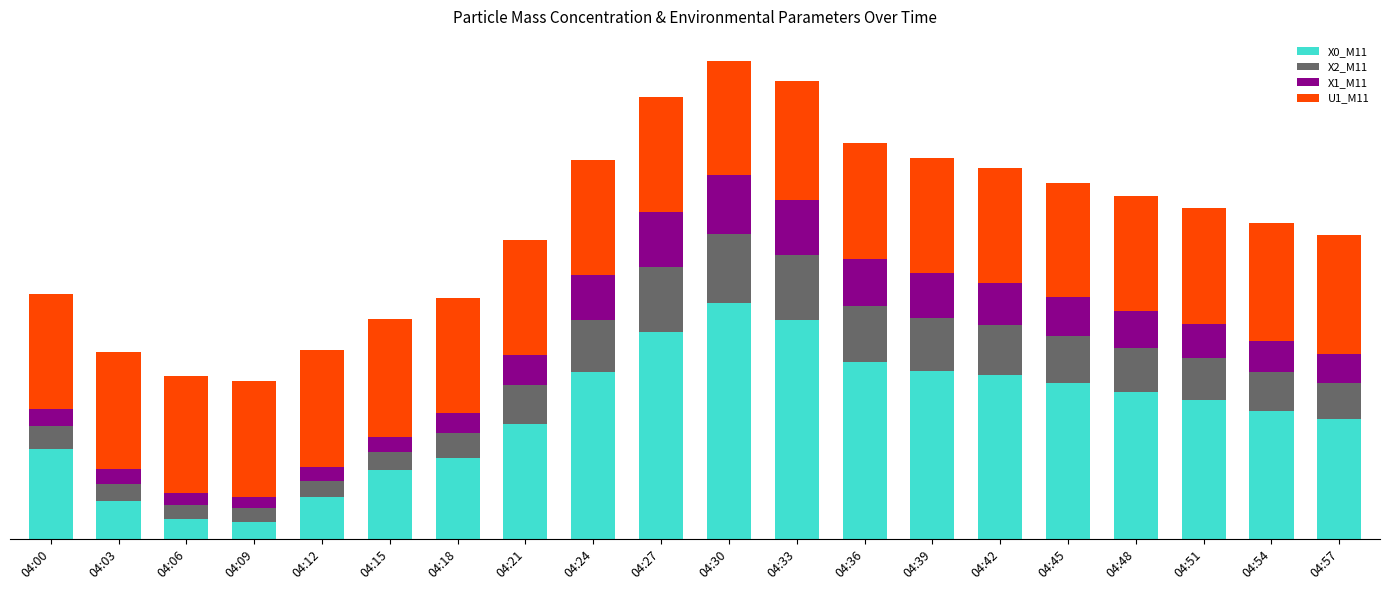

Are the bars horizontal?

No